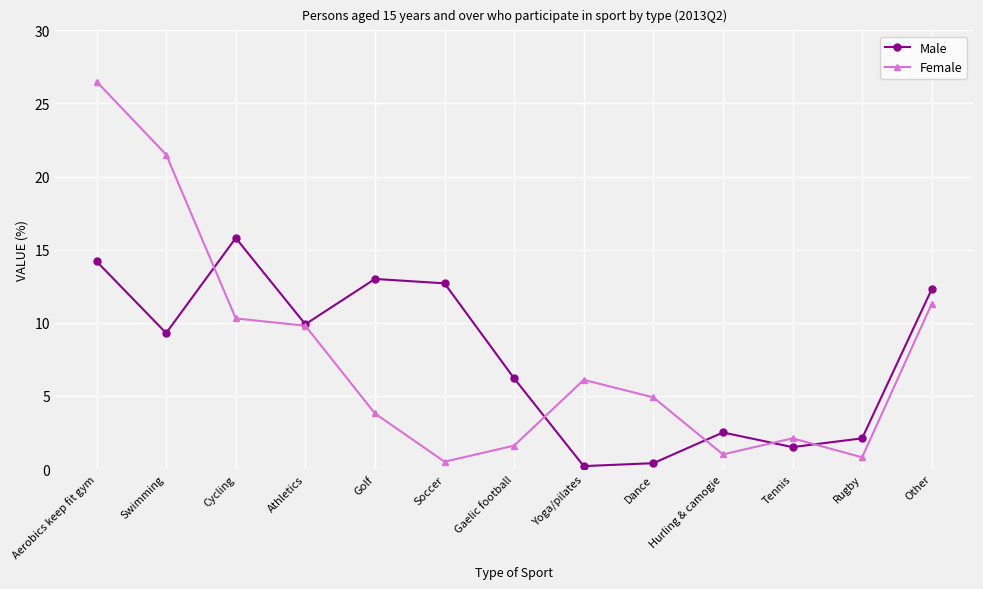

In Female, how many points are lower than both neighbors (excluding endpoints)?

3